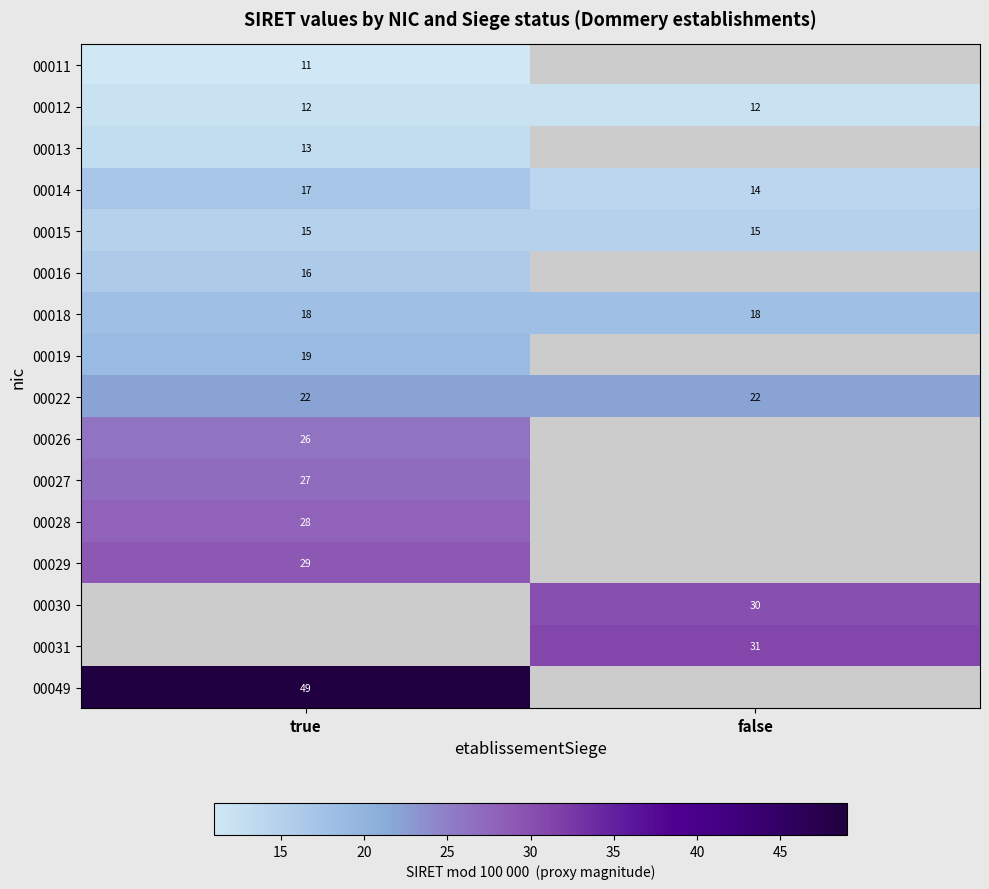

What is the sum of all 00015 values?

30